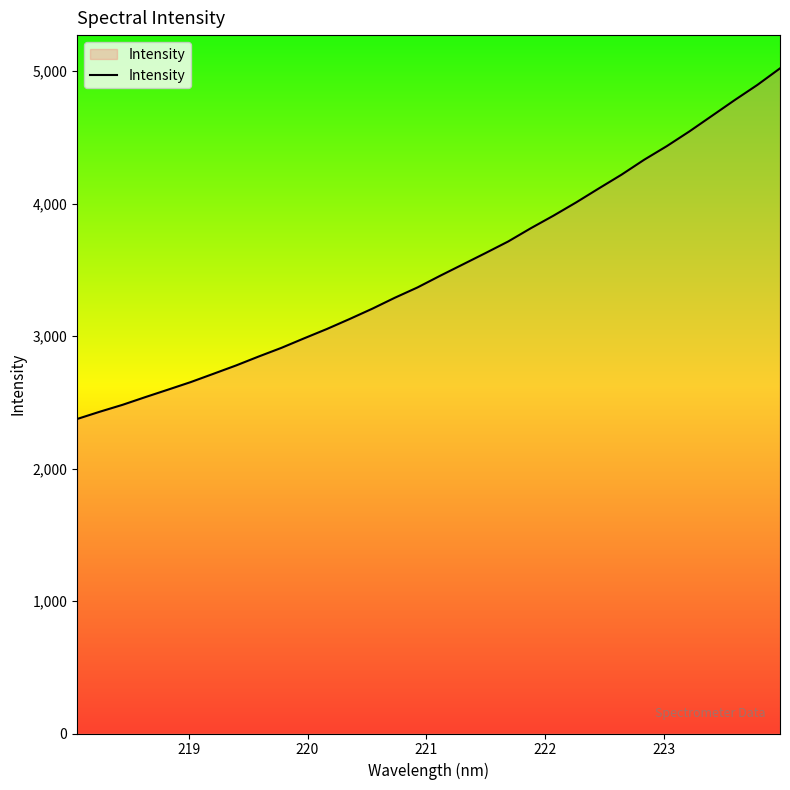

How many values are below 3455?

16